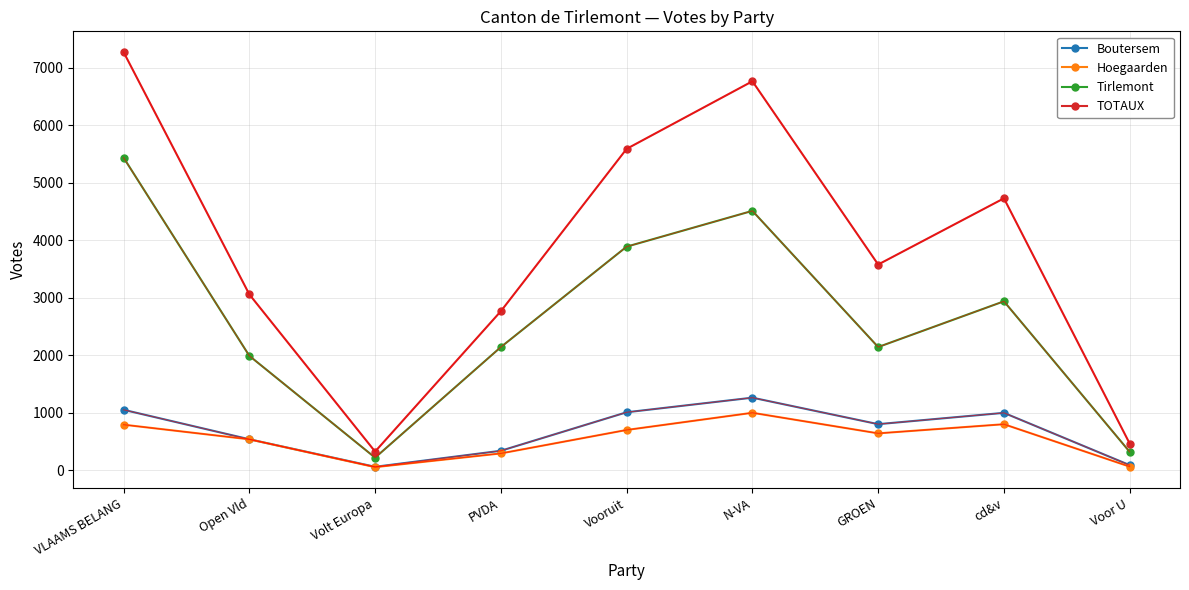

How many interior local peaks does the Tirlemont series have?

2